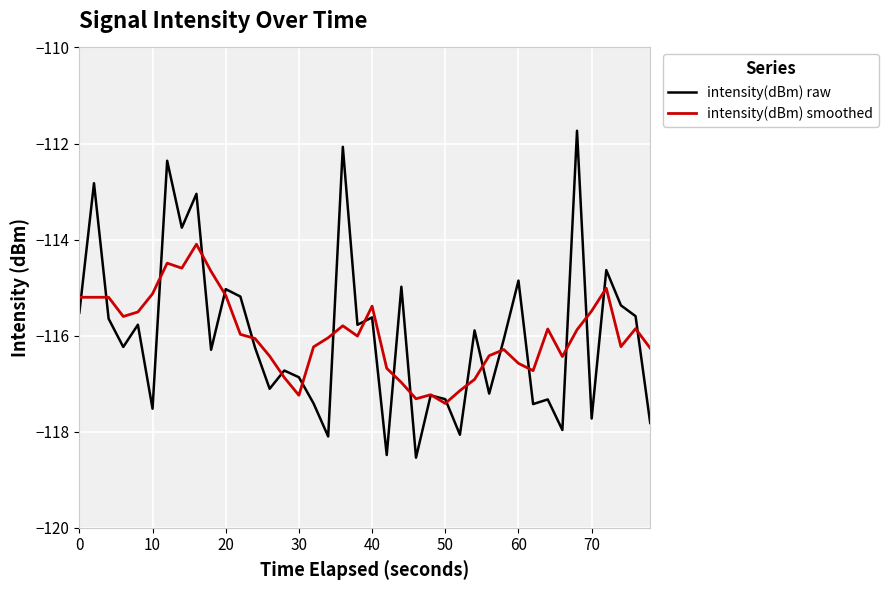

Which series has the widest spread of values?

intensity(dBm) raw